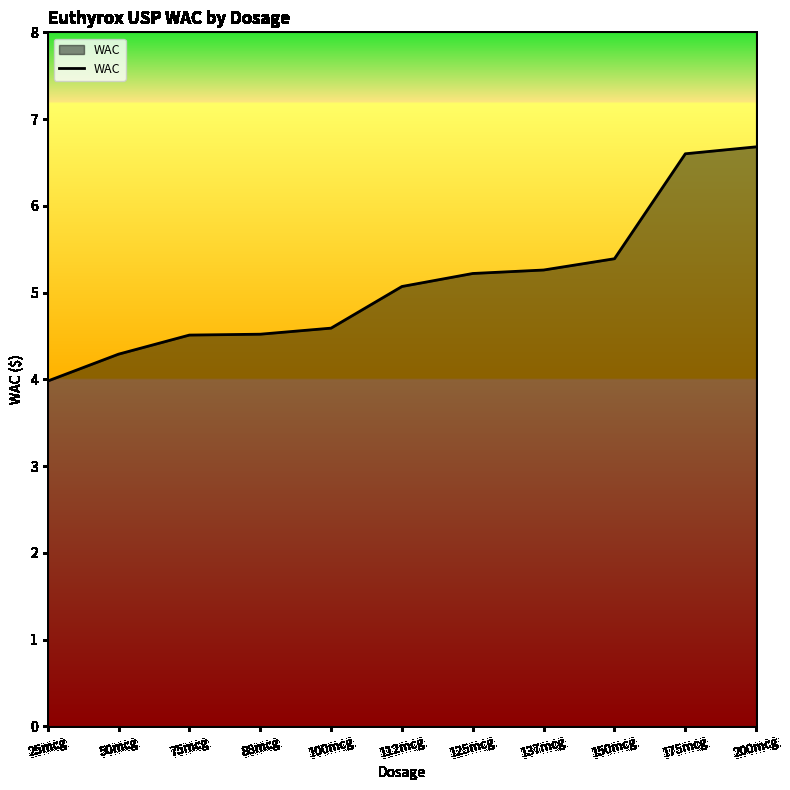

What value does the data have at 75mcg?

4.5